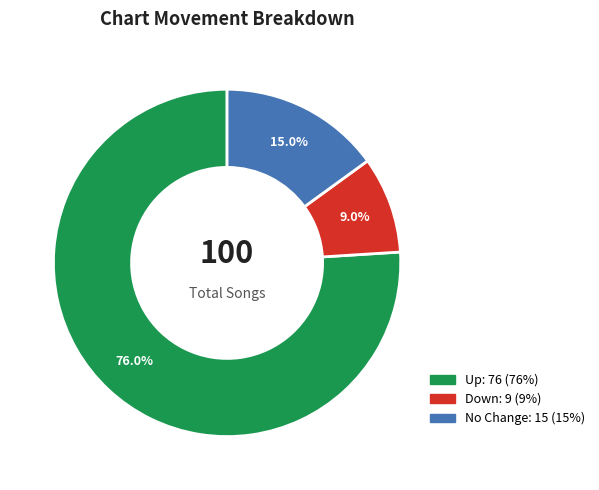

Does any single category account for the majority?

Yes